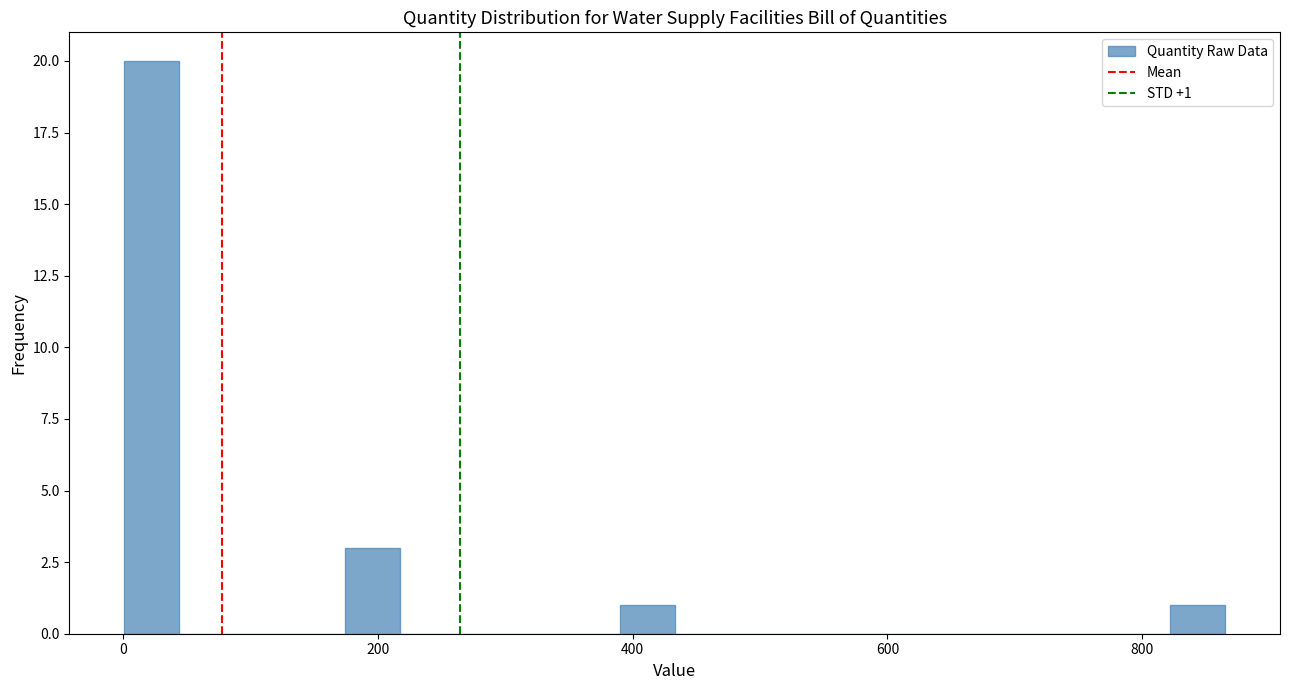

Read against the x-axis, roughly where is the centre of the tallest bar?

20